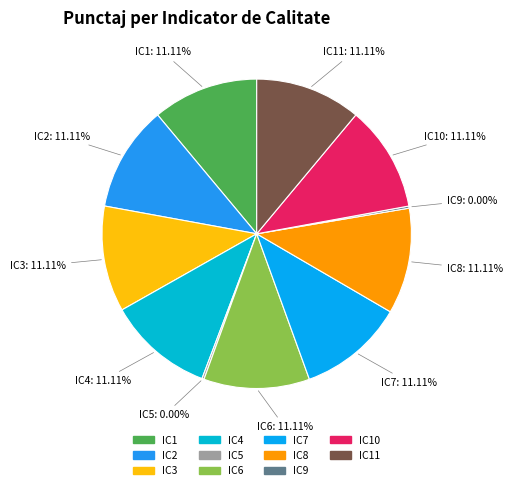

How much of the chart is everything except IC9?

100.0%